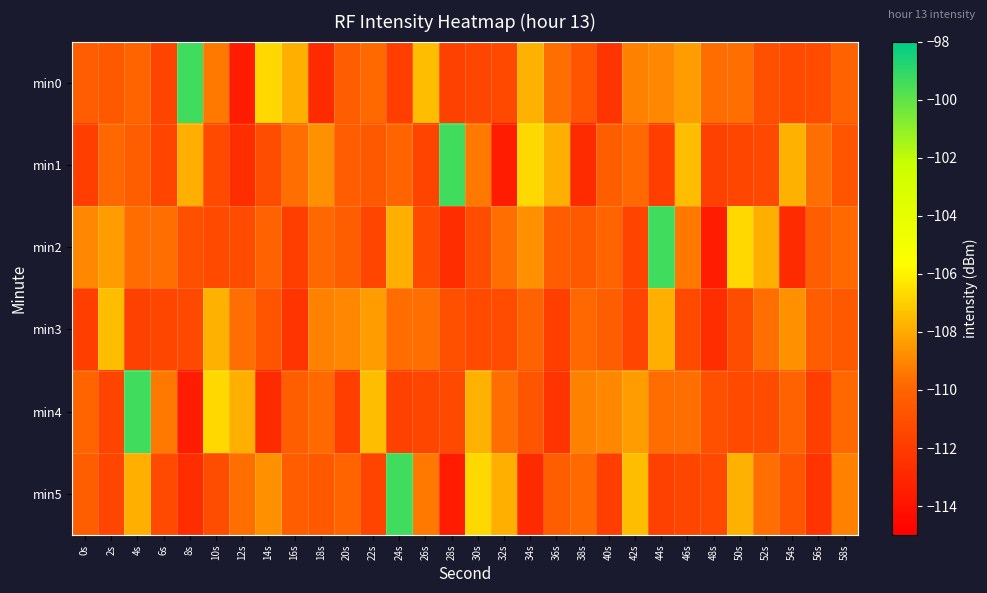

Reading right to left, list all the values displayed in this chart.

min0: 58s=-110.1	56s=-111.2	54s=-111.3	52s=-111.0	50s=-109.6	48s=-109.8	46s=-108.4	44s=-108.9	42s=-109.1	40s=-112.4	38s=-110.7	36s=-109.7	34s=-107.8	32s=-111.4	30s=-111.4	28s=-111.7	26s=-107.5	24s=-111.8	22s=-109.8	20s=-110.3	18s=-112.8	16s=-107.9	14s=-106.7	12s=-113.6	10s=-109.4	8s=-99.3	6s=-111.6	4s=-110.0	2s=-110.5	0s=-110.3
min1: 58s=-110.7	56s=-109.7	54s=-107.8	52s=-111.4	50s=-111.4	48s=-111.7	46s=-107.5	44s=-111.8	42s=-109.8	40s=-110.3	38s=-112.8	36s=-107.9	34s=-106.7	32s=-113.6	30s=-109.4	28s=-99.3	26s=-111.6	24s=-110.0	22s=-110.5	20s=-110.3	18s=-108.8	16s=-109.6	14s=-111.1	12s=-112.7	10s=-111.2	8s=-107.9	6s=-111.5	4s=-110.3	2s=-109.9	0s=-111.8
min2: 58s=-109.8	56s=-110.3	54s=-112.8	52s=-107.9	50s=-106.7	48s=-113.6	46s=-109.4	44s=-99.3	42s=-111.6	40s=-110.0	38s=-110.5	36s=-110.3	34s=-108.8	32s=-109.6	30s=-111.1	28s=-112.7	26s=-111.2	24s=-107.9	22s=-111.5	20s=-110.3	18s=-109.9	16s=-111.8	14s=-110.1	12s=-111.2	10s=-111.3	8s=-111.0	6s=-109.6	4s=-109.8	2s=-108.4	0s=-108.9
min3: 58s=-110.5	56s=-110.3	54s=-108.8	52s=-109.6	50s=-111.1	48s=-112.7	46s=-111.2	44s=-107.9	42s=-111.5	40s=-110.3	38s=-109.9	36s=-111.8	34s=-110.1	32s=-111.2	30s=-111.3	28s=-111.0	26s=-109.6	24s=-109.8	22s=-108.4	20s=-108.9	18s=-109.1	16s=-112.4	14s=-110.7	12s=-109.7	10s=-107.8	8s=-111.4	6s=-111.4	4s=-111.7	2s=-107.5	0s=-111.8
min4: 58s=-109.9	56s=-111.8	54s=-110.1	52s=-111.2	50s=-111.3	48s=-111.0	46s=-109.6	44s=-109.8	42s=-108.4	40s=-108.9	38s=-109.1	36s=-112.4	34s=-110.7	32s=-109.7	30s=-107.8	28s=-111.4	26s=-111.4	24s=-111.7	22s=-107.5	20s=-111.8	18s=-109.8	16s=-110.3	14s=-112.8	12s=-107.9	10s=-106.7	8s=-113.6	6s=-109.4	4s=-99.3	2s=-111.6	0s=-110.0
min5: 58s=-109.1	56s=-112.4	54s=-110.7	52s=-109.7	50s=-107.8	48s=-111.4	46s=-111.4	44s=-111.7	42s=-107.5	40s=-111.8	38s=-109.8	36s=-110.3	34s=-112.8	32s=-107.9	30s=-106.7	28s=-113.6	26s=-109.4	24s=-99.3	22s=-111.6	20s=-110.0	18s=-110.5	16s=-110.3	14s=-108.8	12s=-109.6	10s=-111.1	8s=-112.7	6s=-111.2	4s=-107.9	2s=-111.5	0s=-110.3